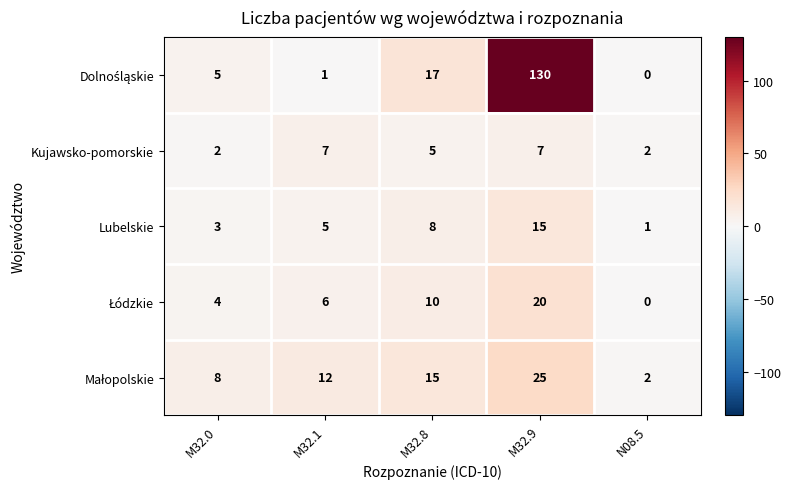

Is it true that Lubelskie equals 3 at M32.0?

True